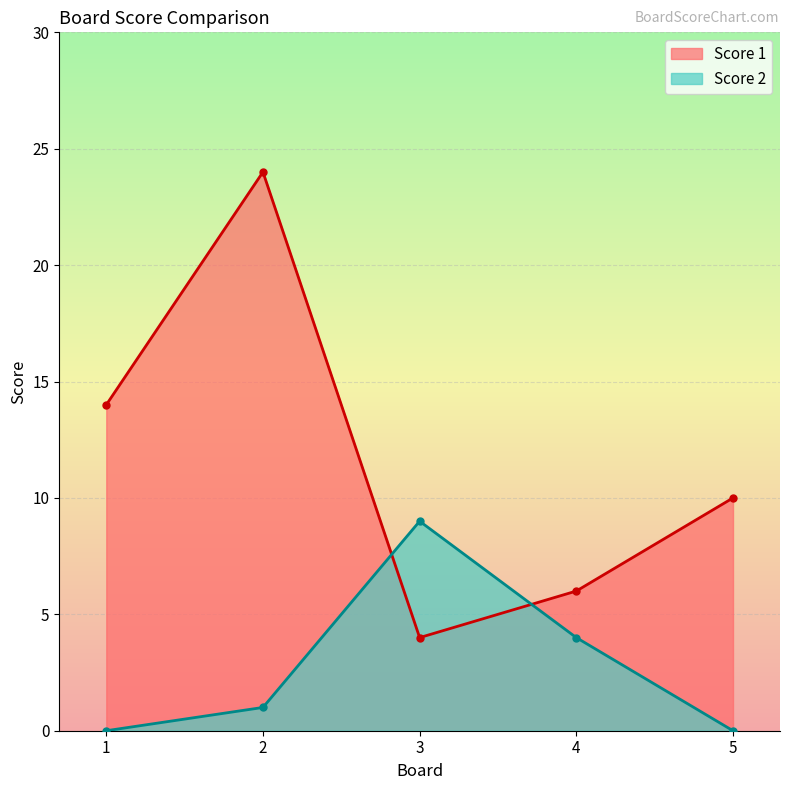

Rank the series by their maximum value, from highest to lowest.

Score 1, Score 2